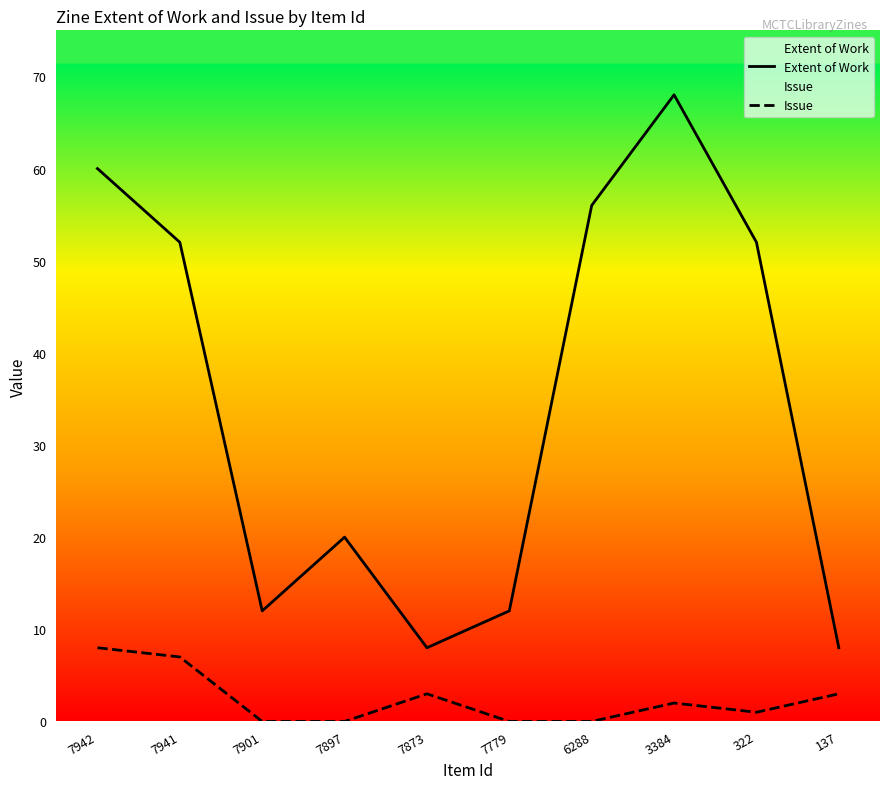

How many data points does each series have?

10